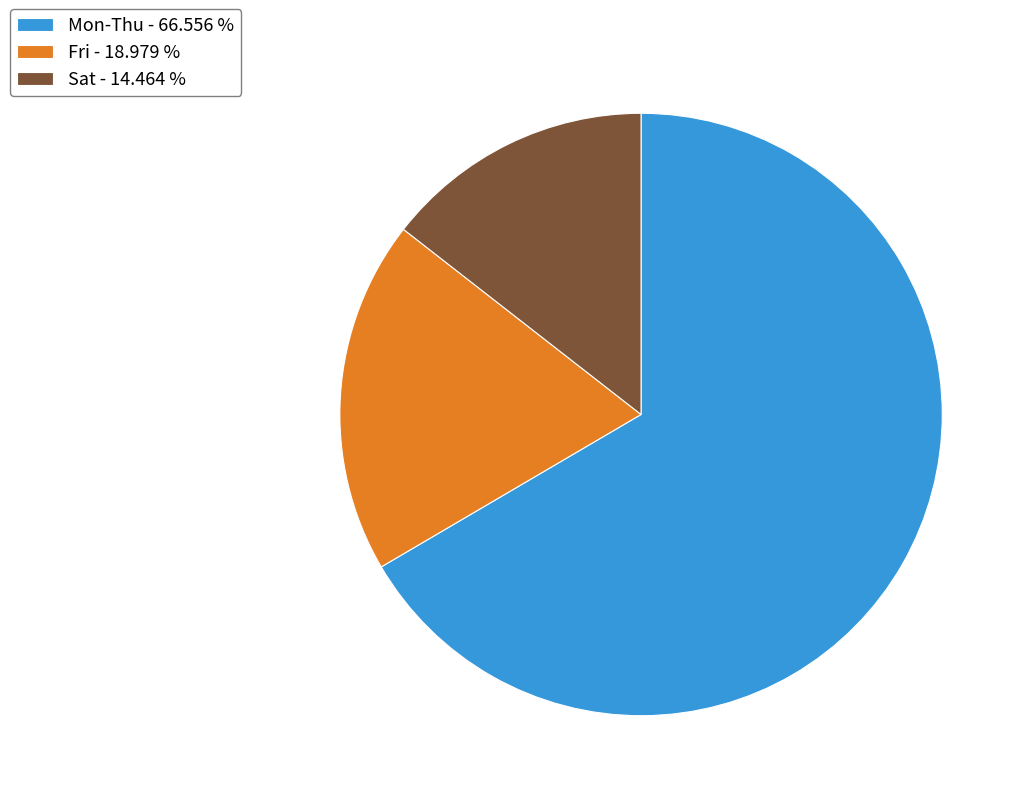

Rank the categories by value from lowest to highest.

Sat - 14.464 %, Fri - 18.979 %, Mon-Thu - 66.556 %